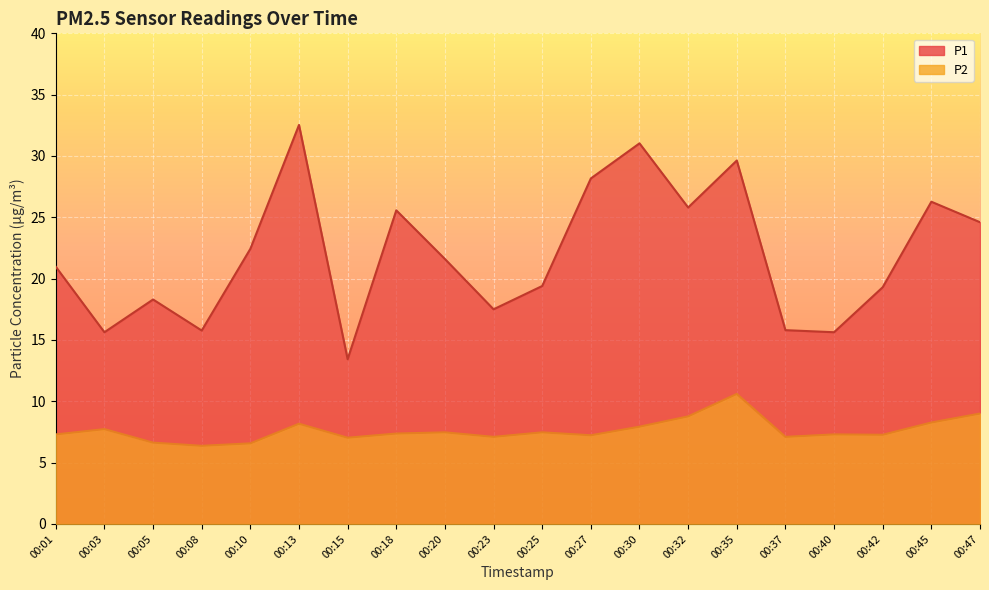

What is the highest value of the P1 series?

32.5